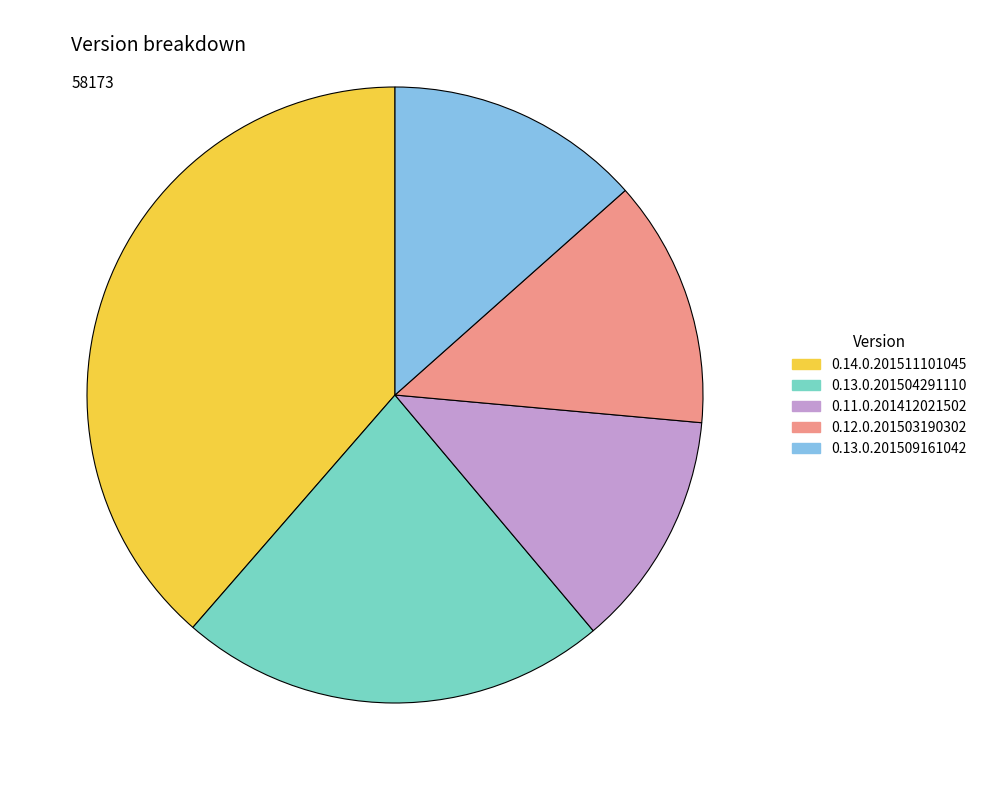

Is there a majority slice in this chart?

No